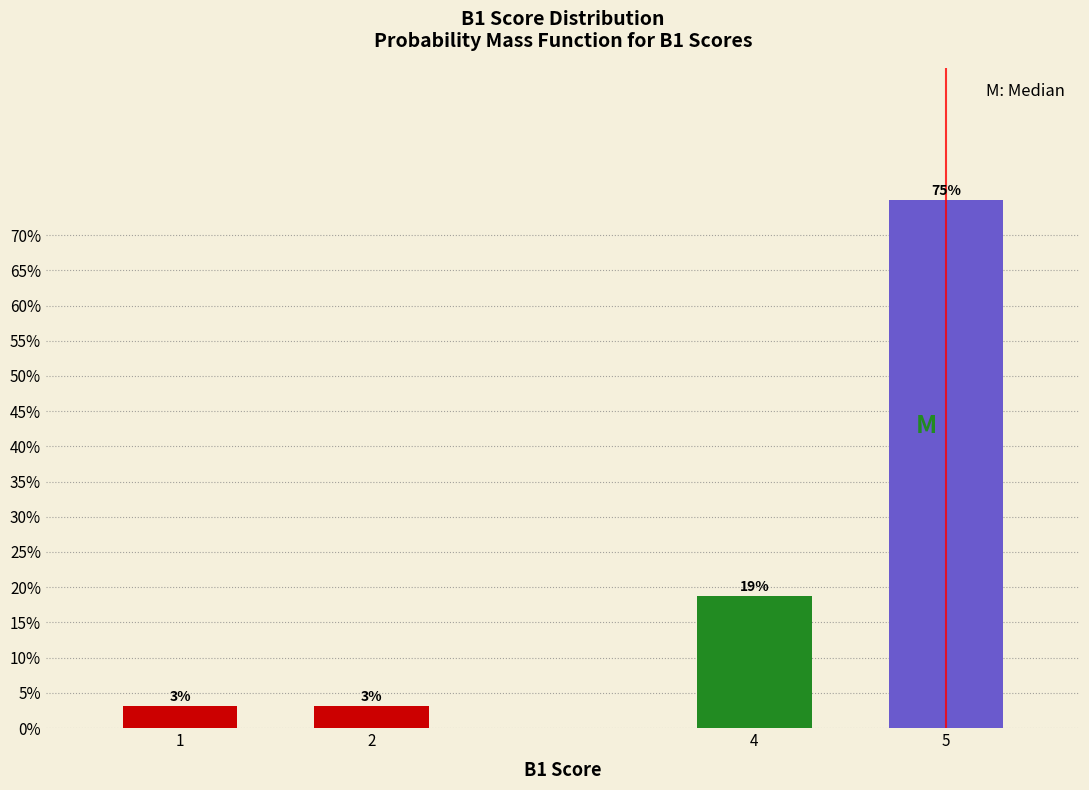

How many bars are there in total?

4